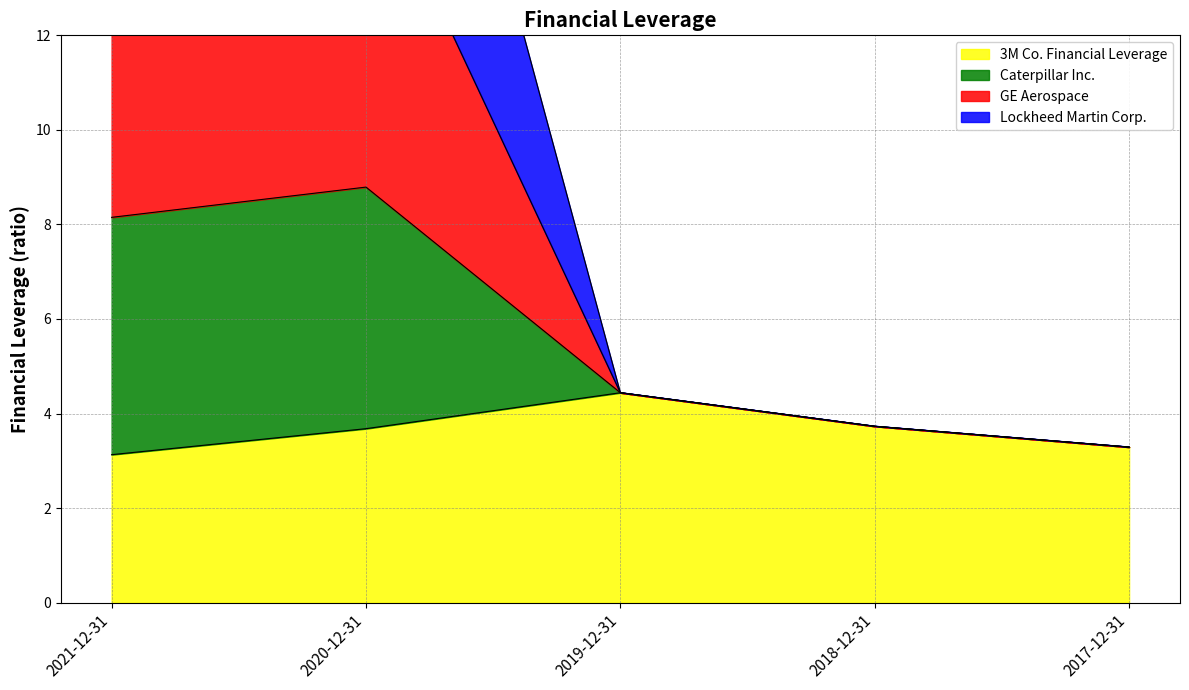

True or false: 3M Co. Financial Leverage has a value of 4.4 at 2019-12-31.

True